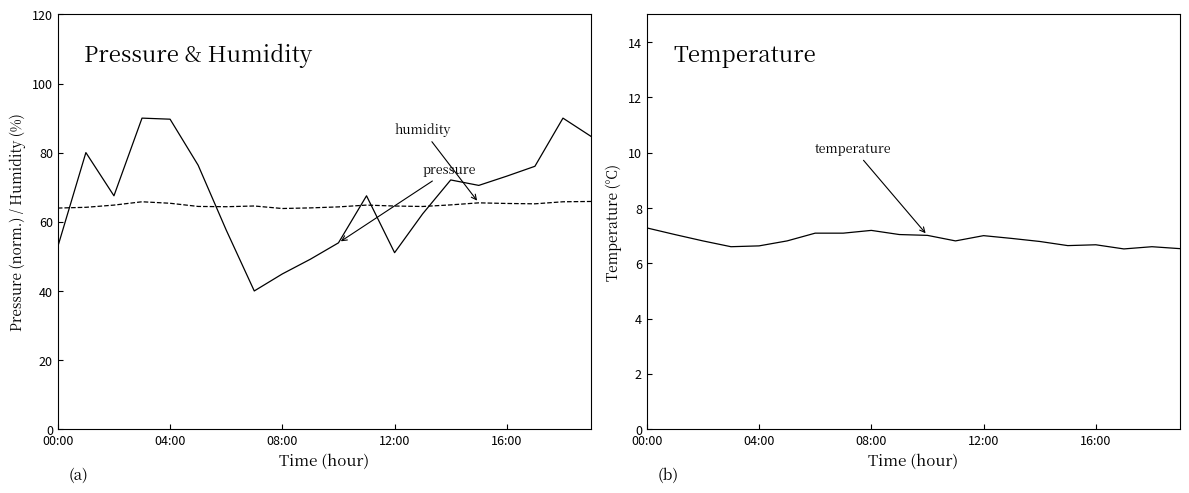

How many interior local valleys does the temperature series have?

4